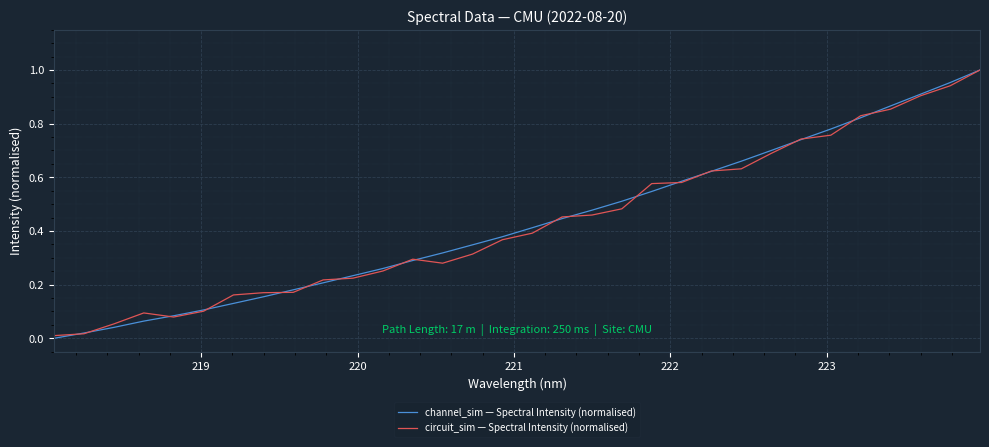

How many intersections are there between circuit_sim — Spectral Intensity (normalised) and channel_sim — Spectral Intensity (normalised)?

19